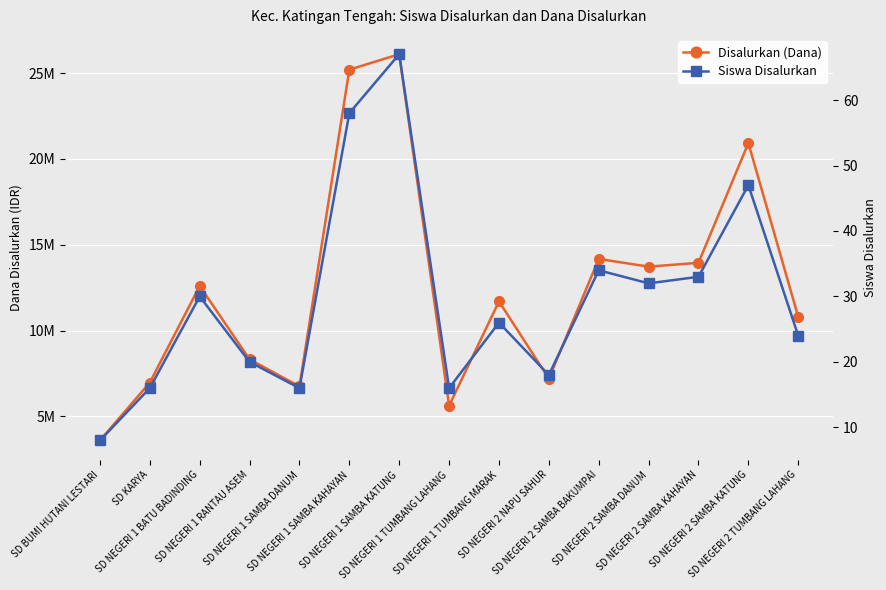

What is the label of the 15th point from the right?

SD BUMI HUTANI LESTARI